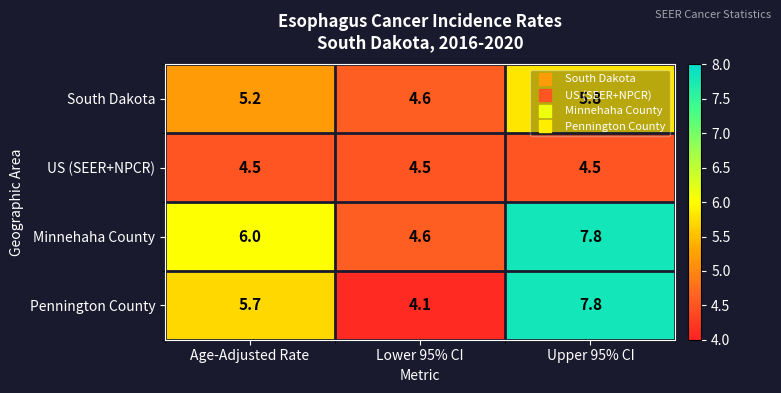

Which label corresponds to the largest value in the chart?

Upper 95% CI